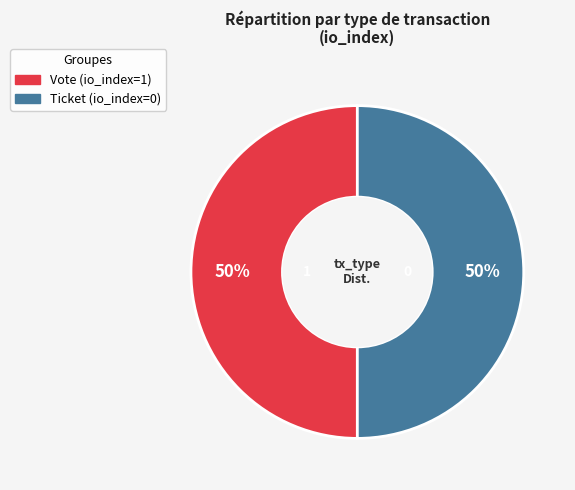

Do Vote and Ticket together represent more than half of the pie?

Yes